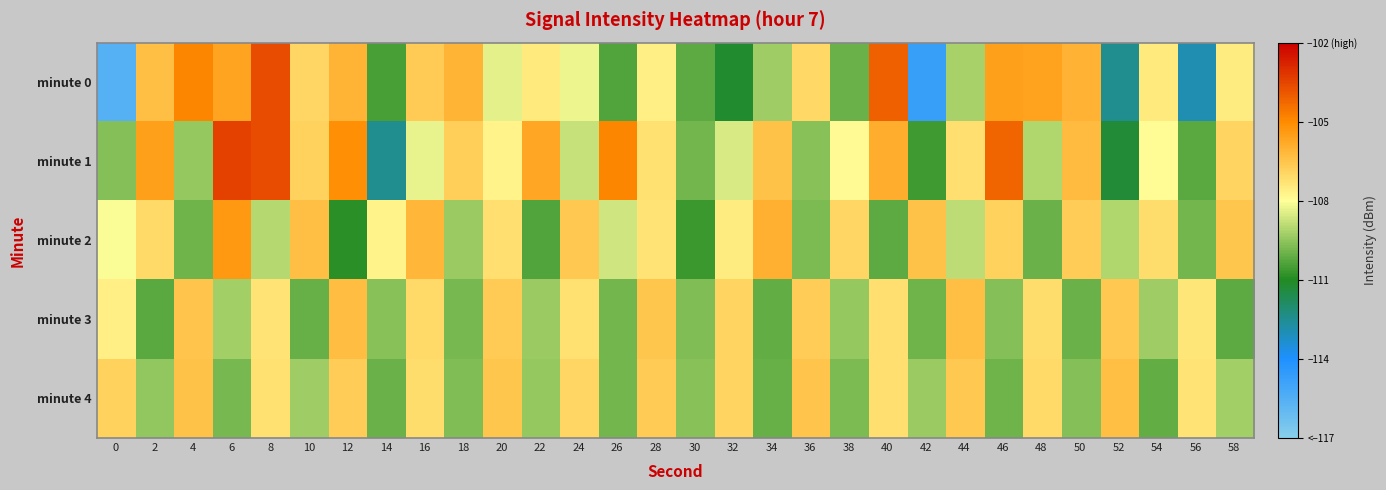

Which series has the widest spread of values?

minute 0